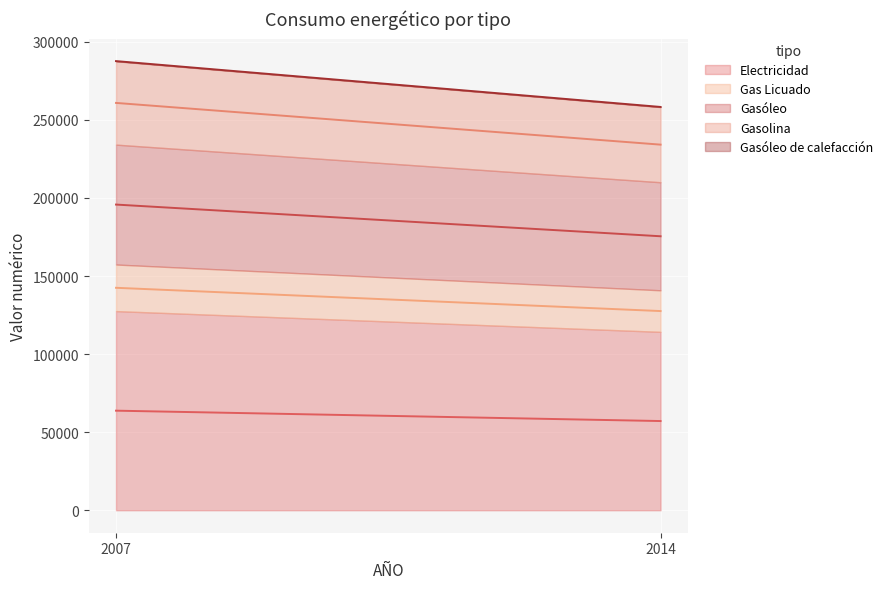

List the labels in order of Gas Licuado value, smallest first.

2014, 2007